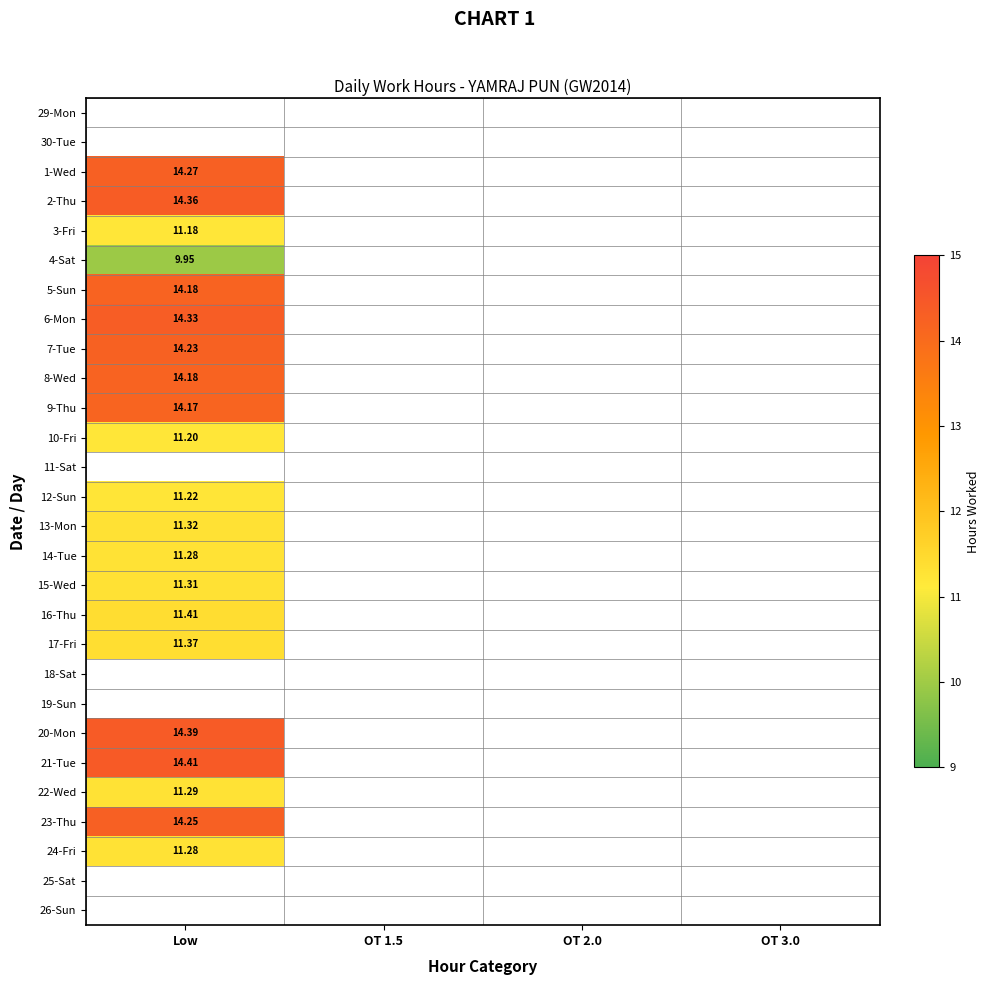

List the labels in order of 8-Wed value, smallest first.

Low, OT 1.5, OT 2.0, OT 3.0